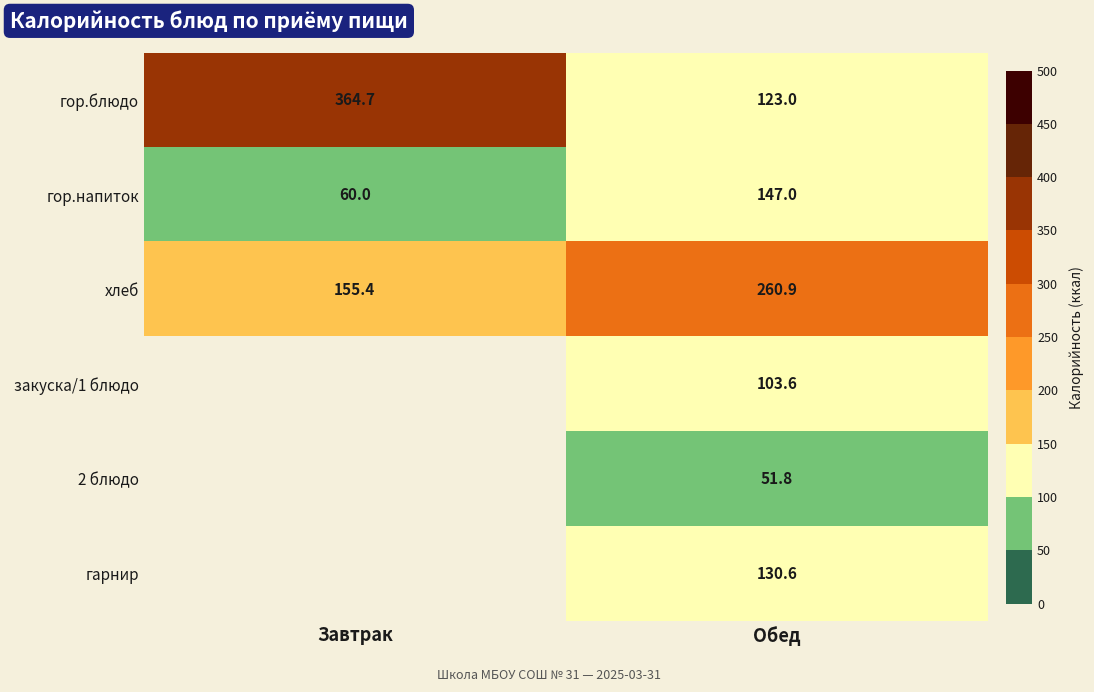

What is the spread (max minus min) of values at Обед?

209.1